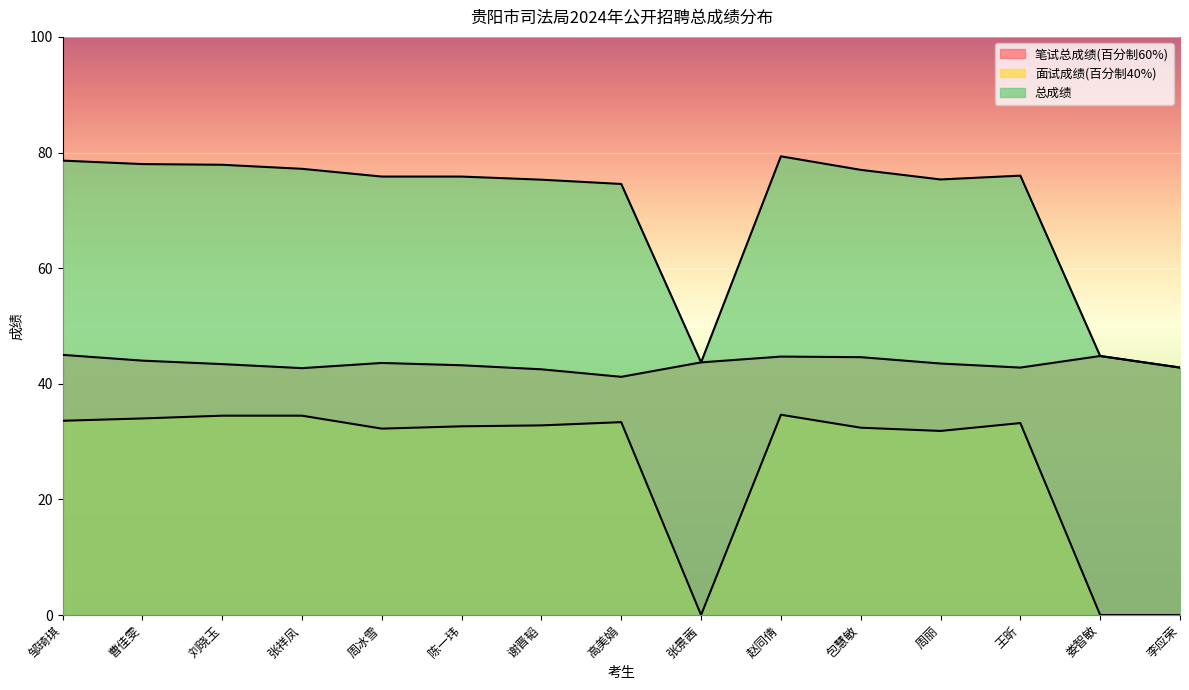

What position from the left is 张景茜?

9